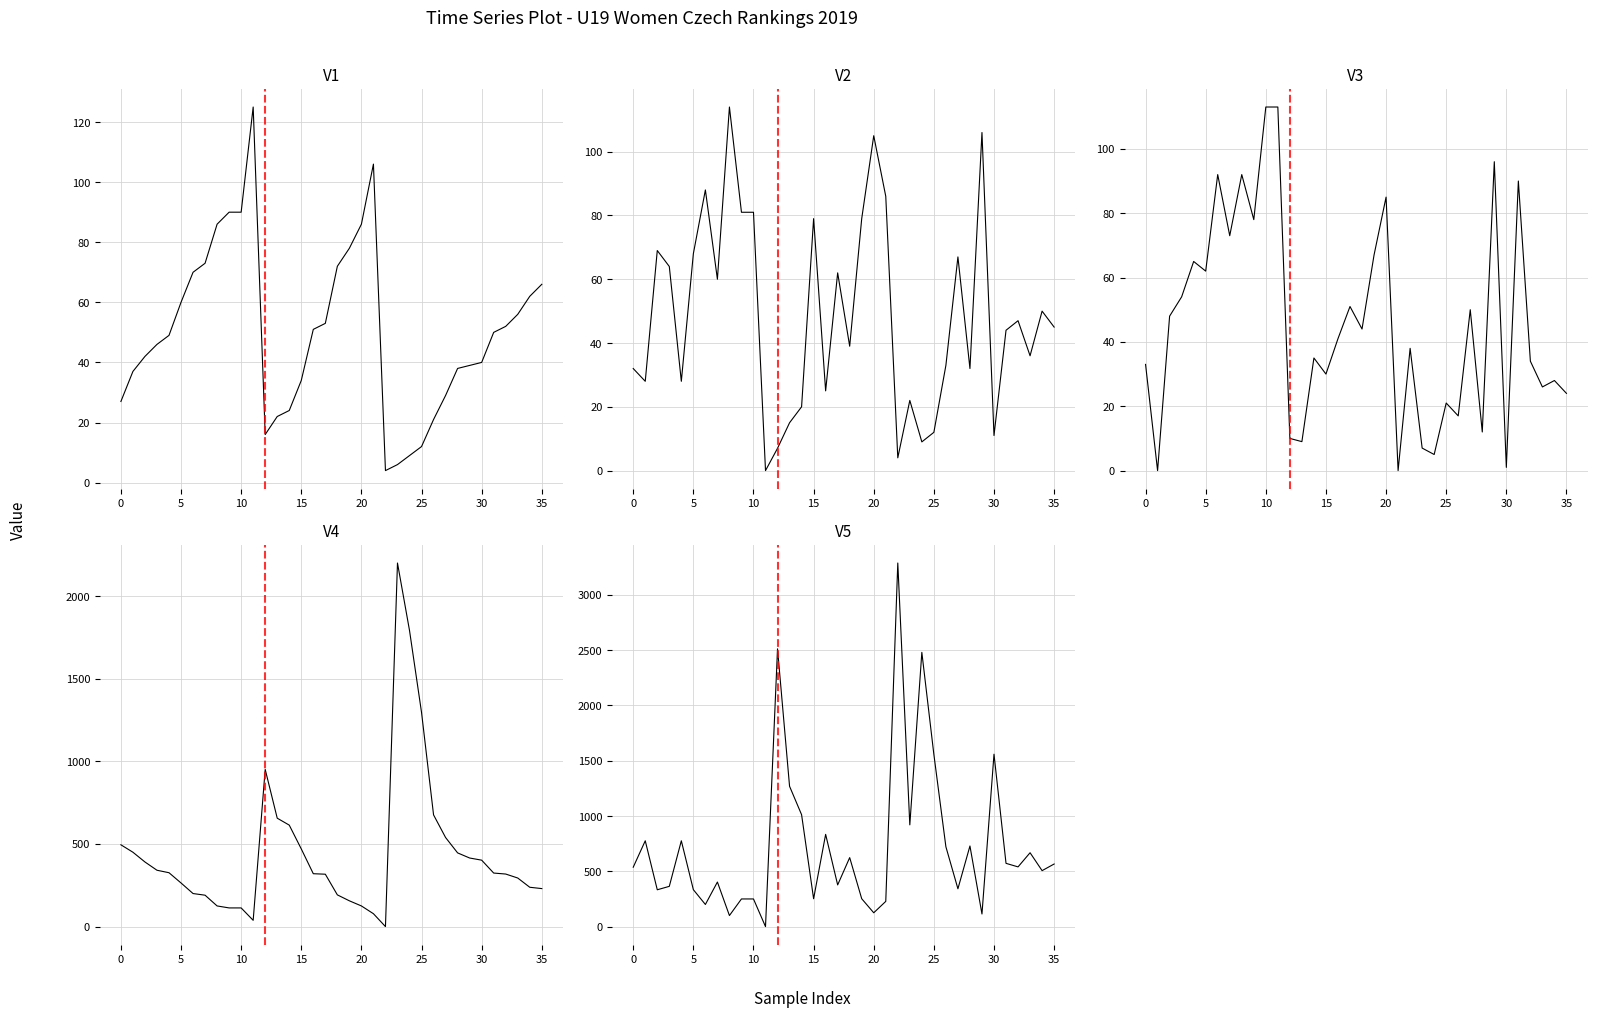

Read the Čtyřhra (pts) value at 30.

1559